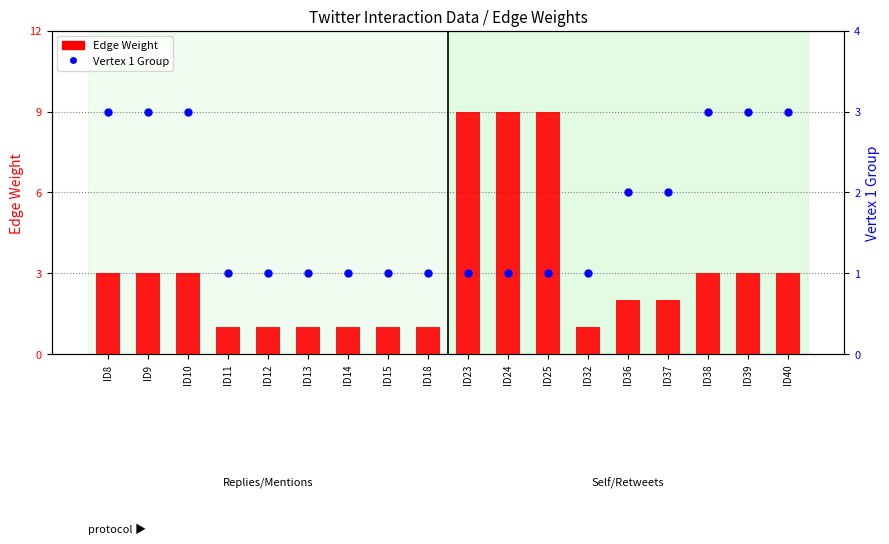

Is the value of Vertex 1 Group at ID40 greater than the value of Edge Weight at ID15?

Yes